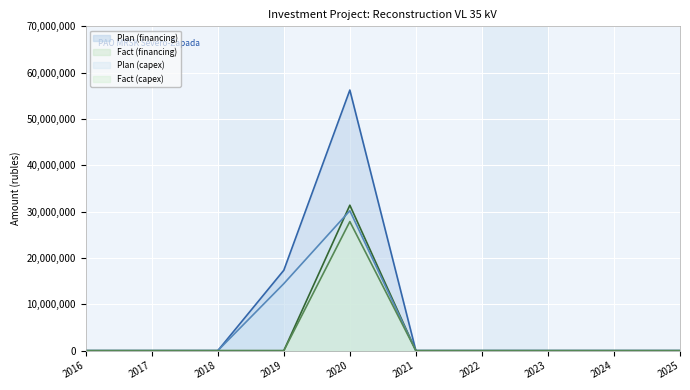

Reading left to right, what are all the values shown in this chart?

Plan (financing): 2016=0	2017=0	2018=0	2019=17360640	2020=56245760	2021=0	2022=0	2023=0	2024=0	2025=0
Fact (financing): 2016=0	2017=0	2018=0	2019=0	2020=31397430	2021=0	2022=0	2023=0	2024=0	2025=0
Plan (capex): 2016=0	2017=0	2018=0	2019=14467200	2020=30204800	2021=0	2022=0	2023=0	2024=0	2025=0
Fact (capex): 2016=0	2017=0	2018=0	2019=0	2020=27864161	2021=0	2022=0	2023=0	2024=0	2025=0